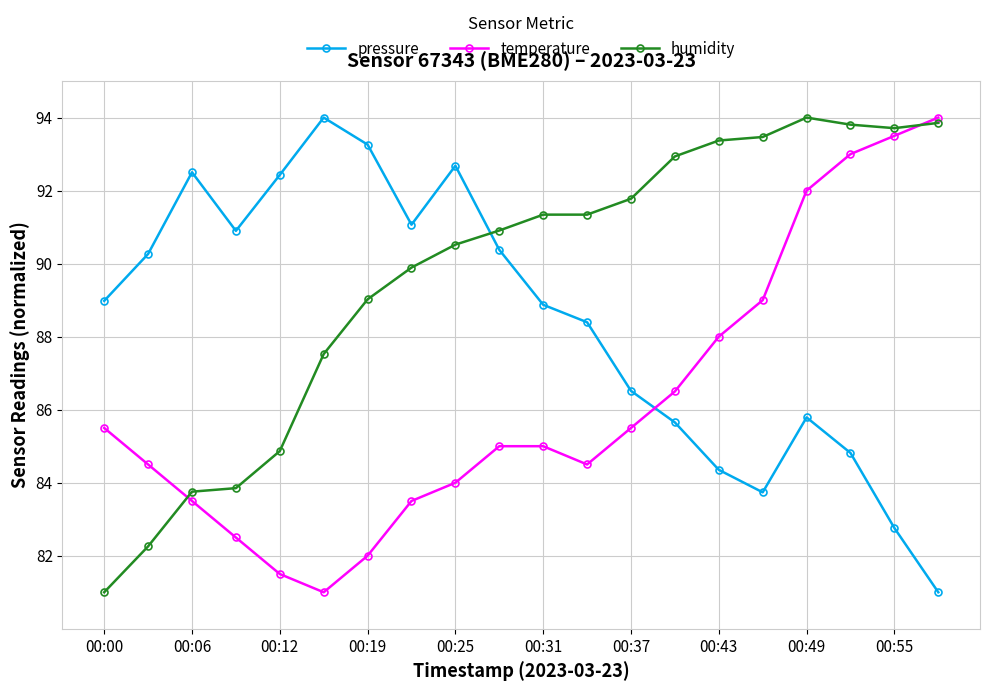

What is the difference between the maximum and minimum values in the humidity series?

13.0